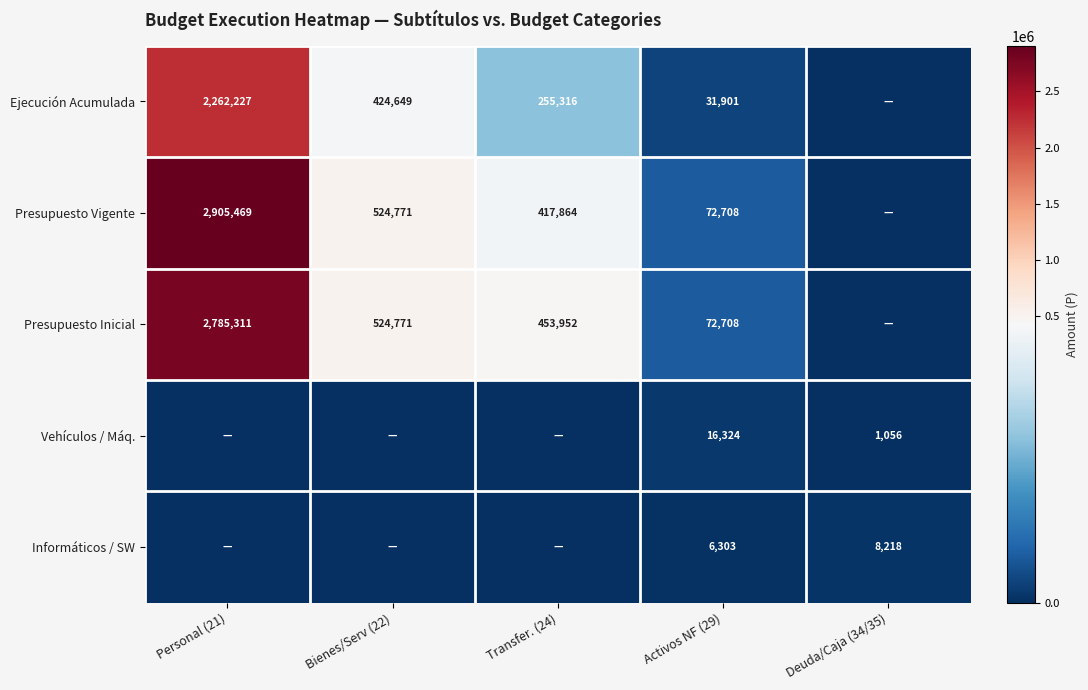

Is the value of Ejecución Acumulada at Personal (21) greater than the value of Vehículos / Máq. at Activos NF (29)?

Yes